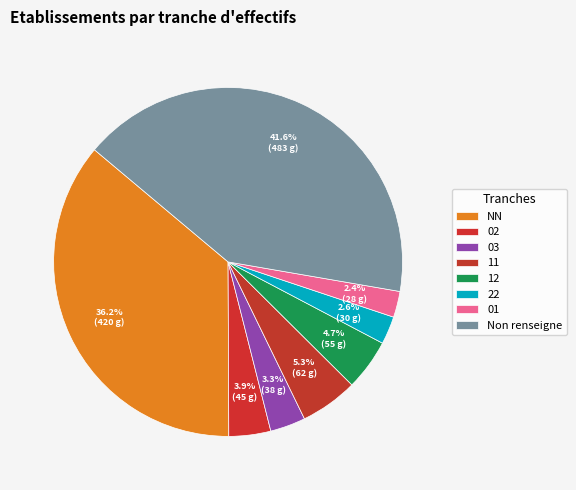

Which slice is the smallest?

01